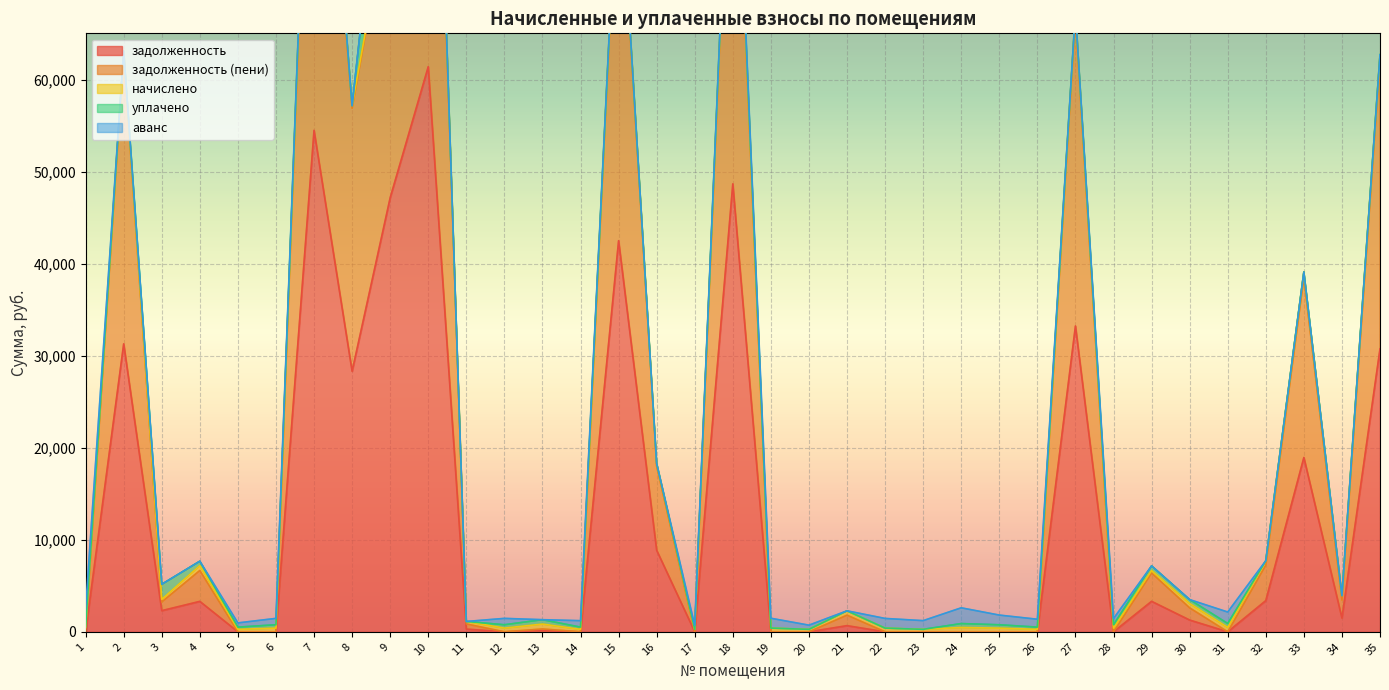

Rank the series by their maximum value, from lowest to highest.

начислено, аванс, уплачено, задолженность, задолженность (пени)